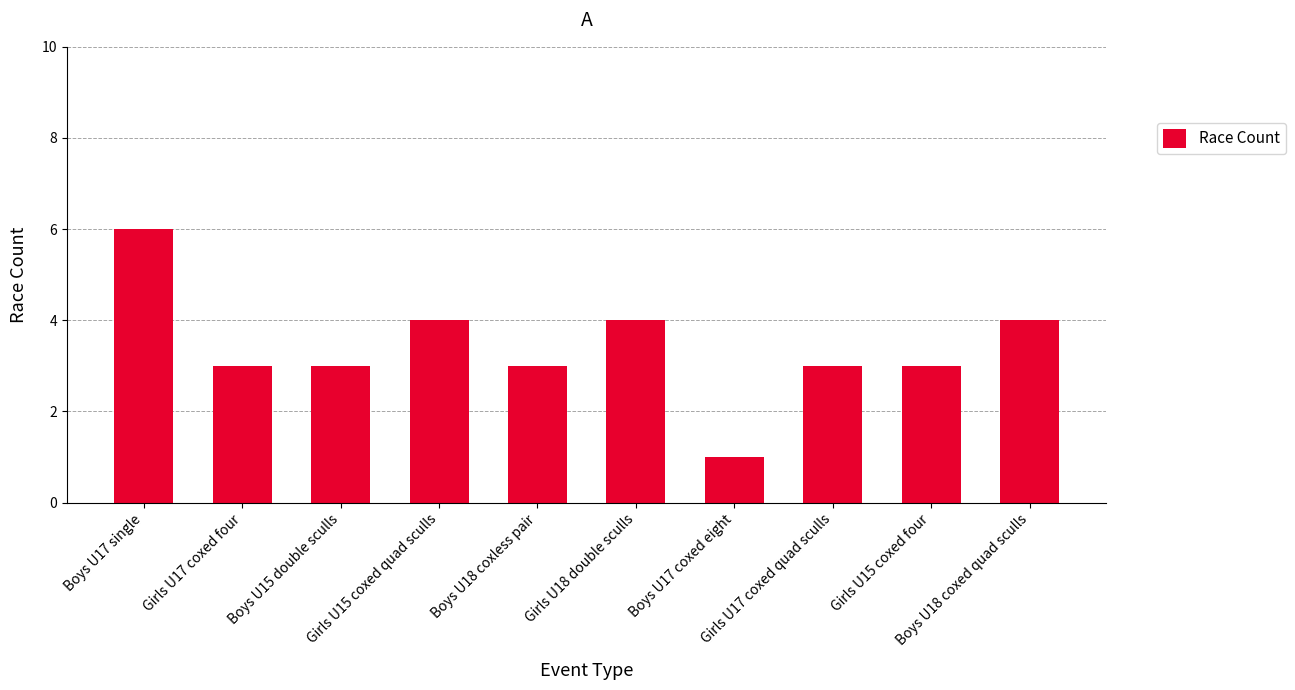

What is the difference between the second highest and second lowest values?

1